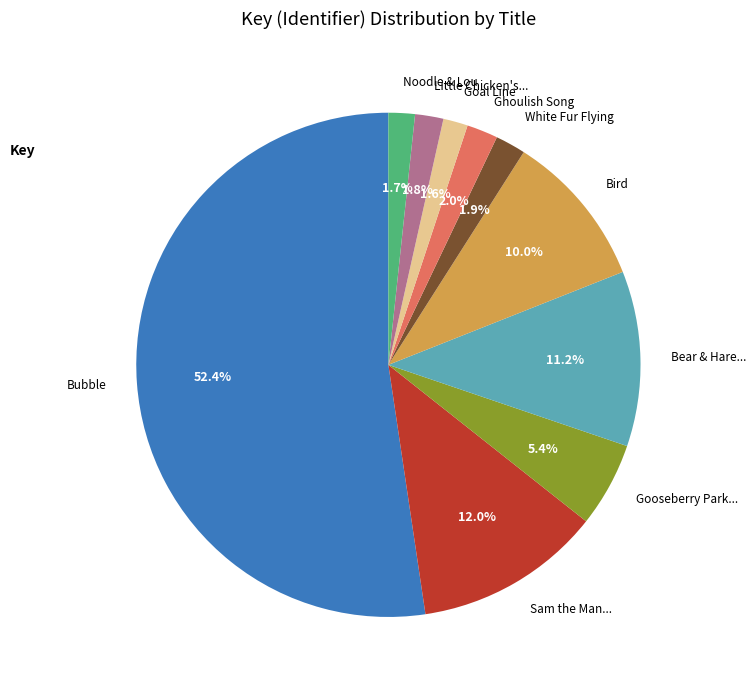

What is the largest slice in the pie chart?

Bubble